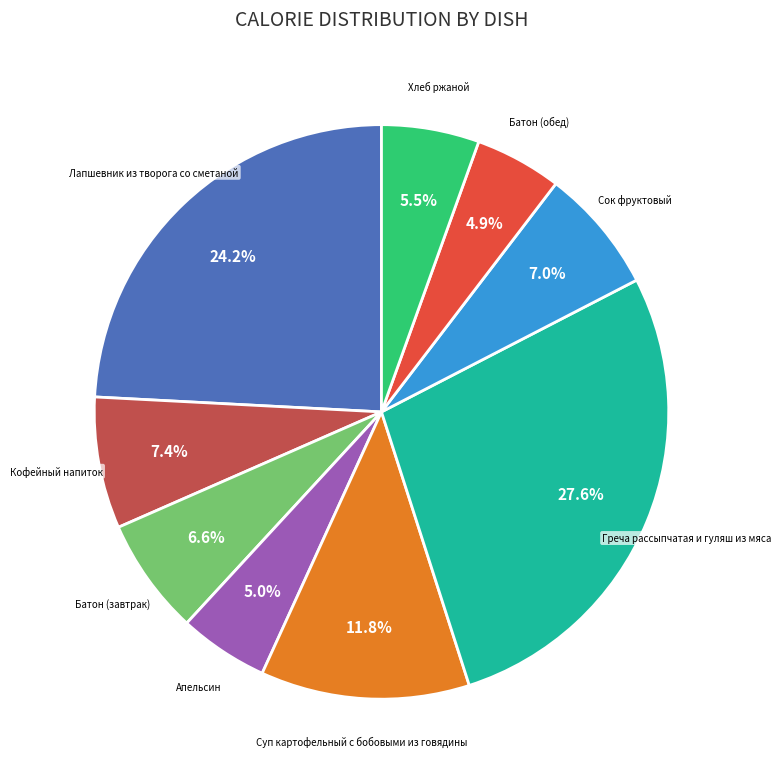

Does any single category account for the majority?

No